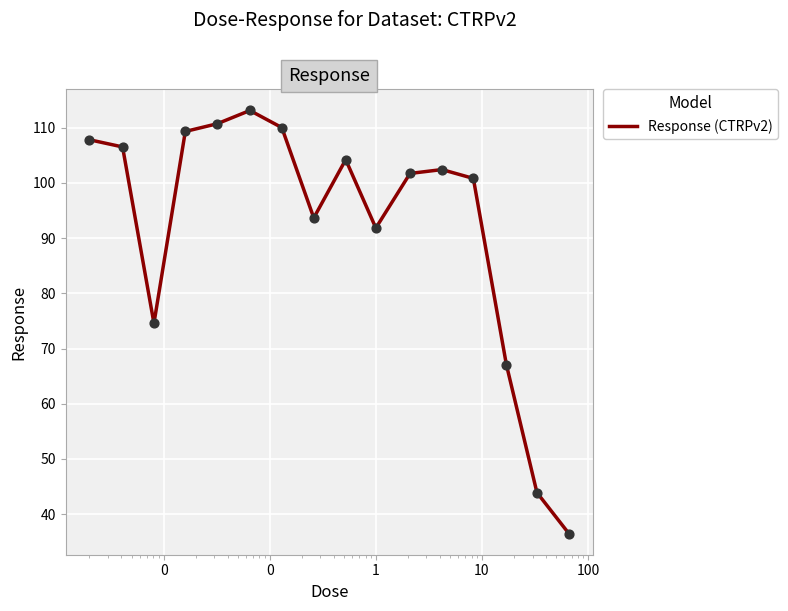

What is the smallest value displayed?

36.5